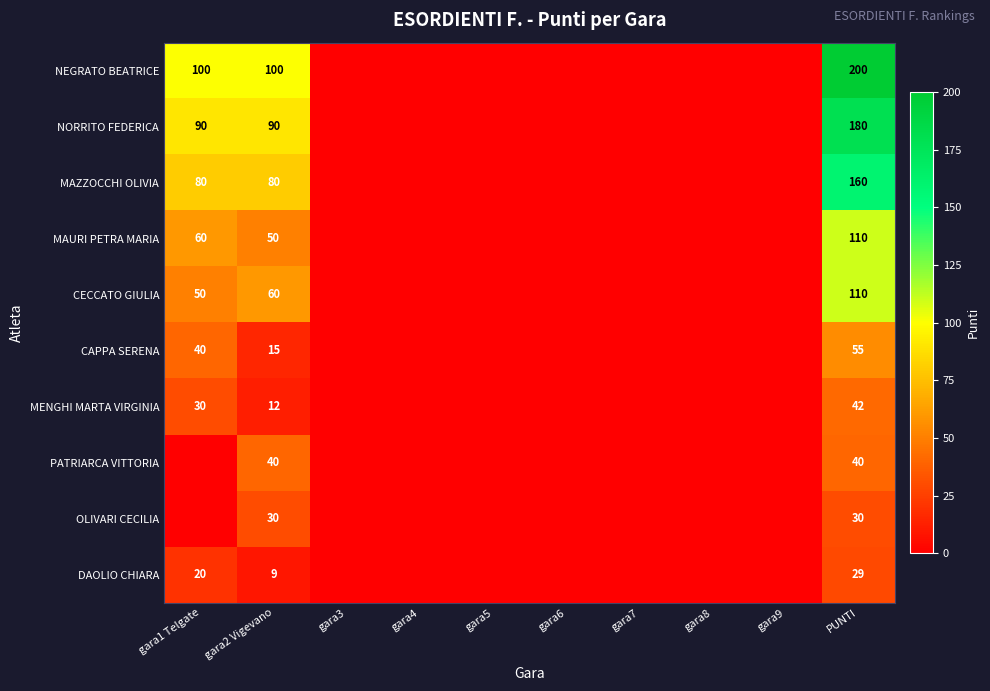

Is the value of CECCATO GIULIA at PUNTI greater than the value of MAZZOCCHI OLIVIA at gara2 Vigevano?

Yes